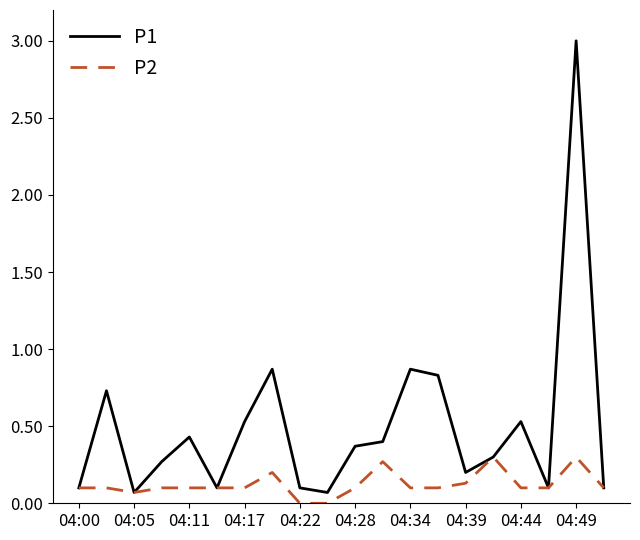

Which series has the widest spread of values?

P1